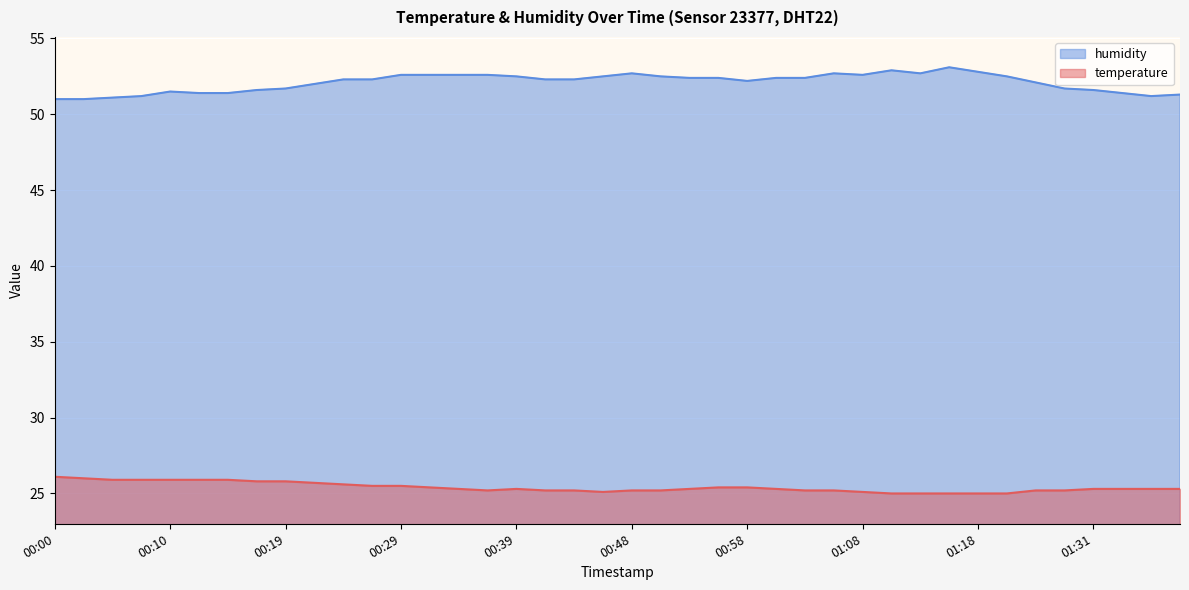

Which series changed the most between 00:31 and 01:20?

temperature